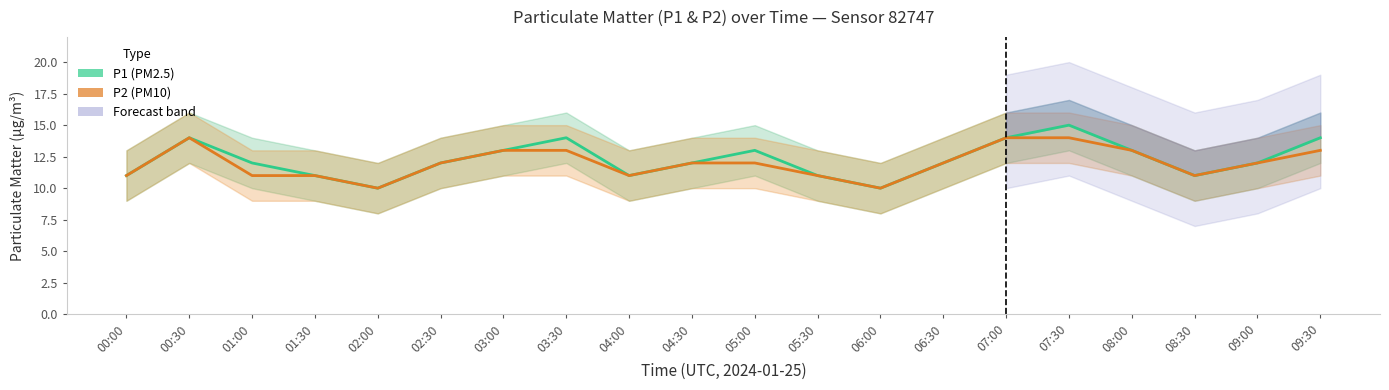

What is the sum of the P2 values at 06:00 and 00:30?

24